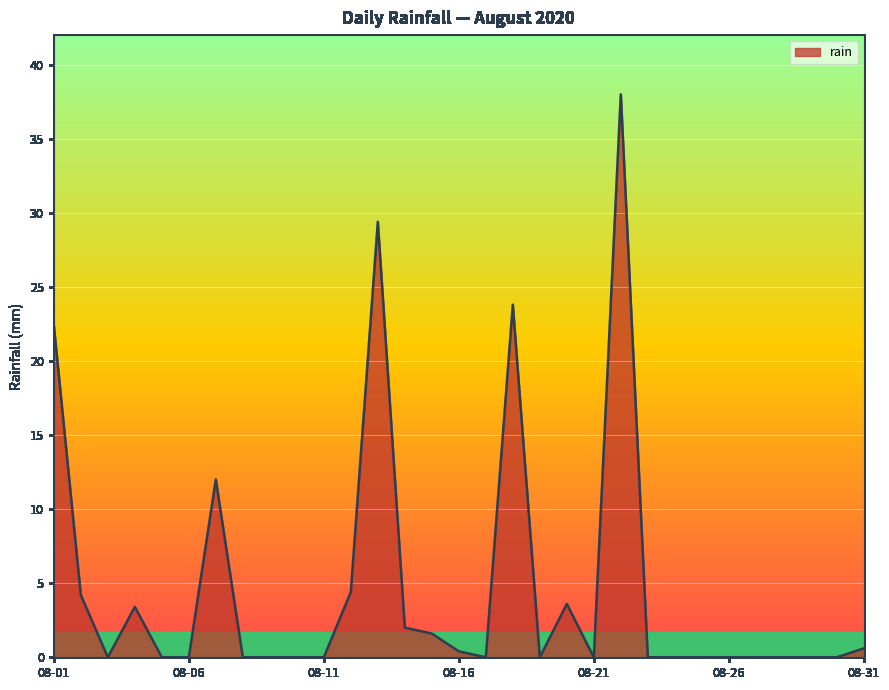

What is the difference between the second highest and minimum values?

29.4